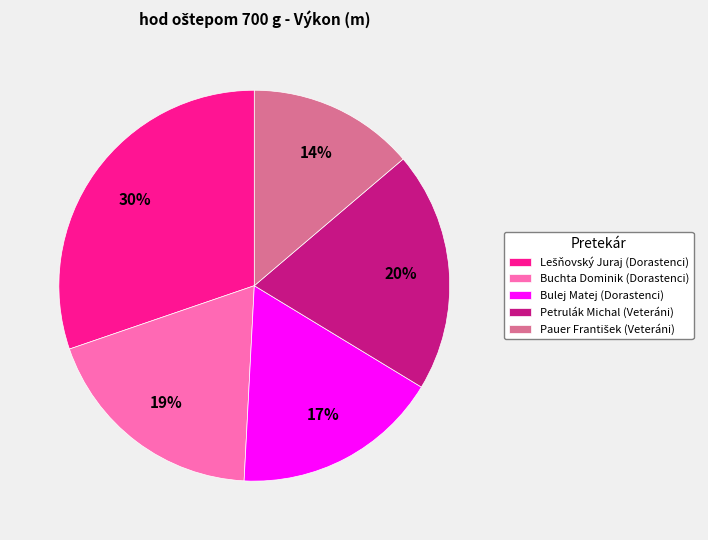

Is there a majority slice in this chart?

No